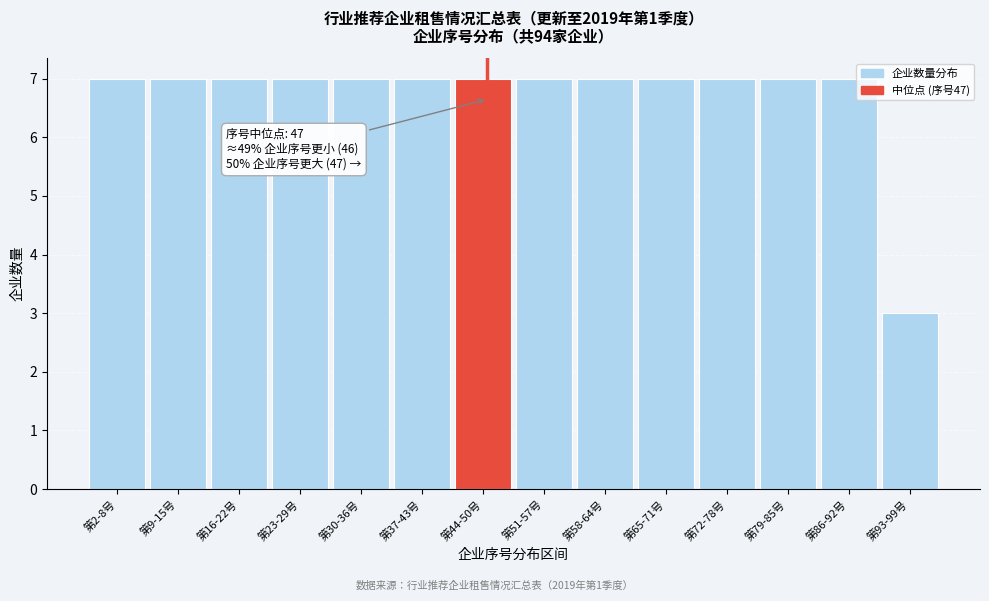

Reading left to right, list all the values displayed in this chart.

第2-8号=7	第9-15号=7	第16-22号=7	第23-29号=7	第30-36号=7	第37-43号=7	第44-50号=7	第51-57号=7	第58-64号=7	第65-71号=7	第72-78号=7	第79-85号=7	第86-92号=7	第93-99号=3